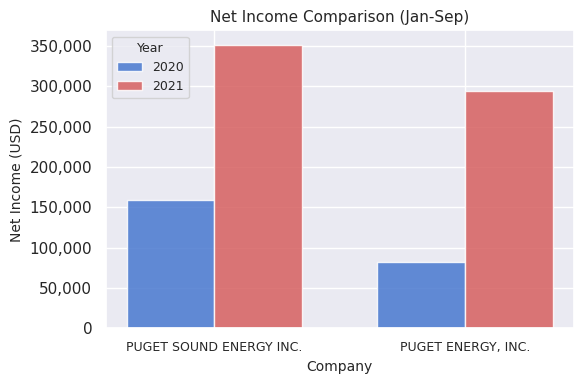

Reading right to left, transcribe all the data shown in this chart.

2020: 81699	159420
2021: 293804	351959